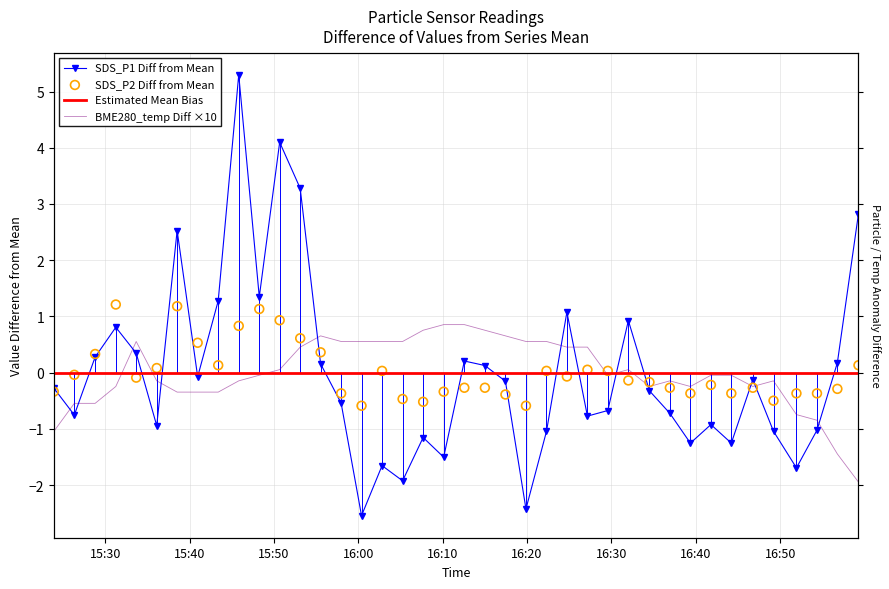

Which series has the largest total across all categories?

BME280_temperature